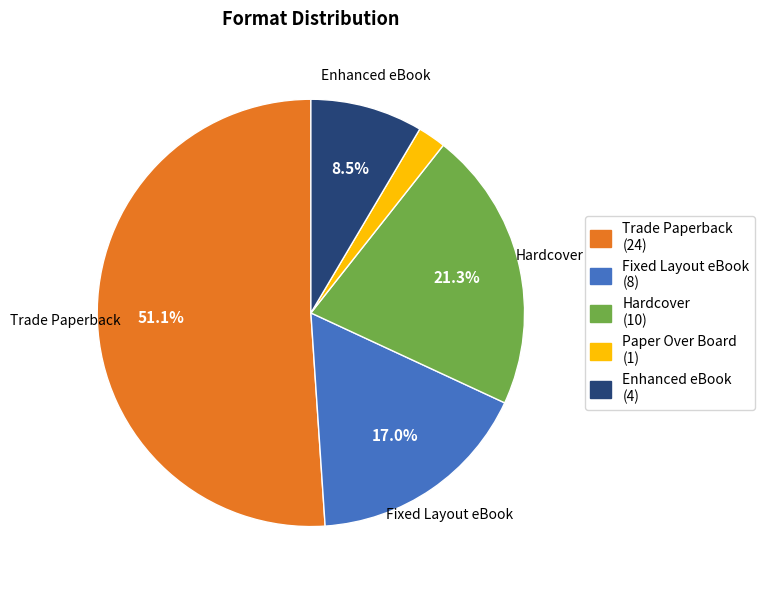

How much of the chart is everything except Fixed Layout eBook?

83.0%